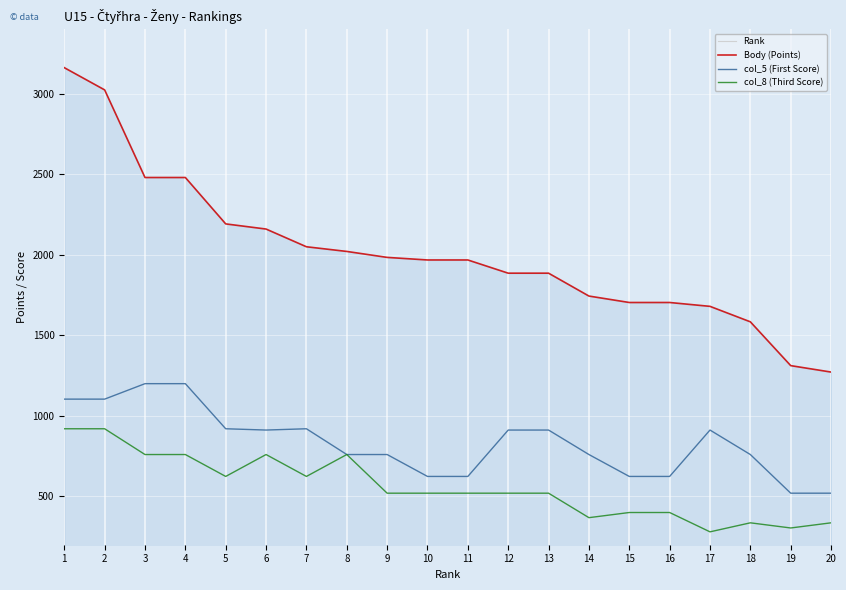

What is the difference between the highest and lowest values at 12?

1874